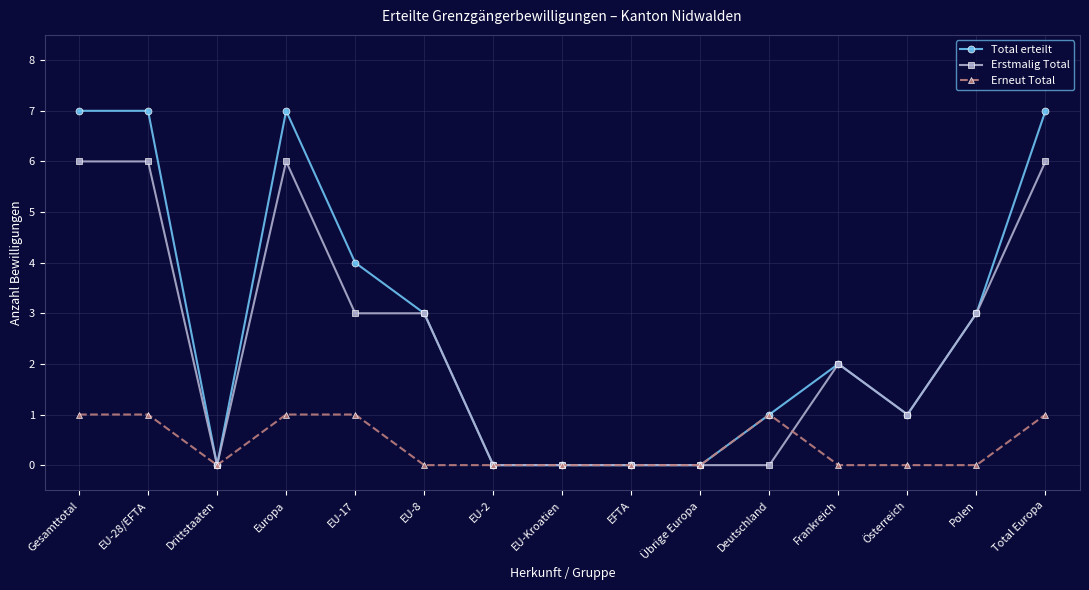

What position from the left is EU-2?

7